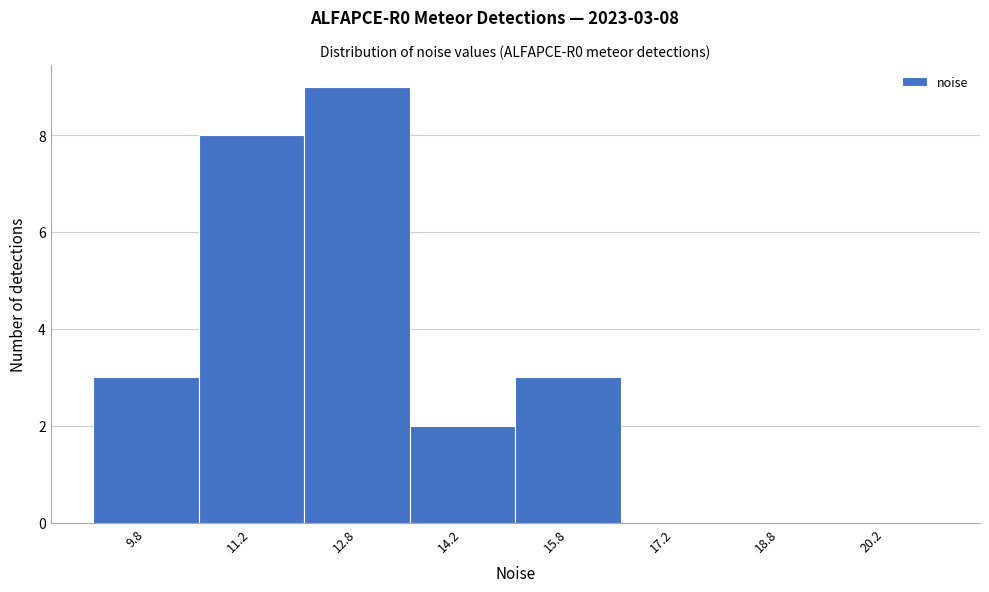

Which range on the x-axis has the tallest bar?

12.0 to 13.5